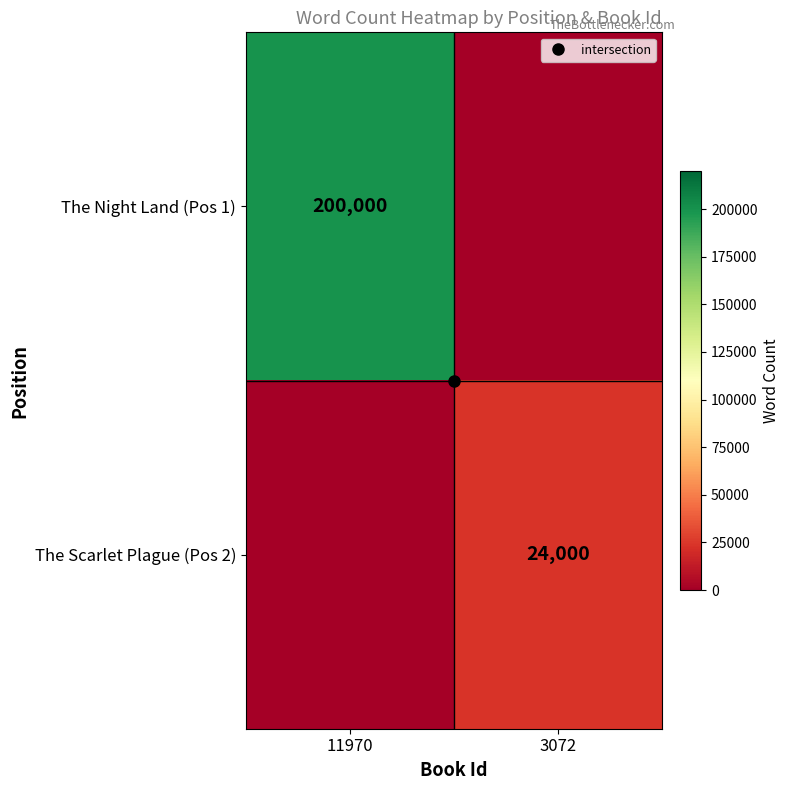

Which category has the lowest value in the The Scarlet Plague (Pos 2) series?

11970